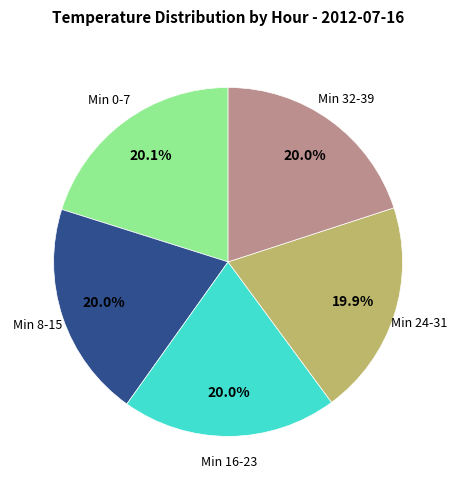

Does any single category account for the majority?

No